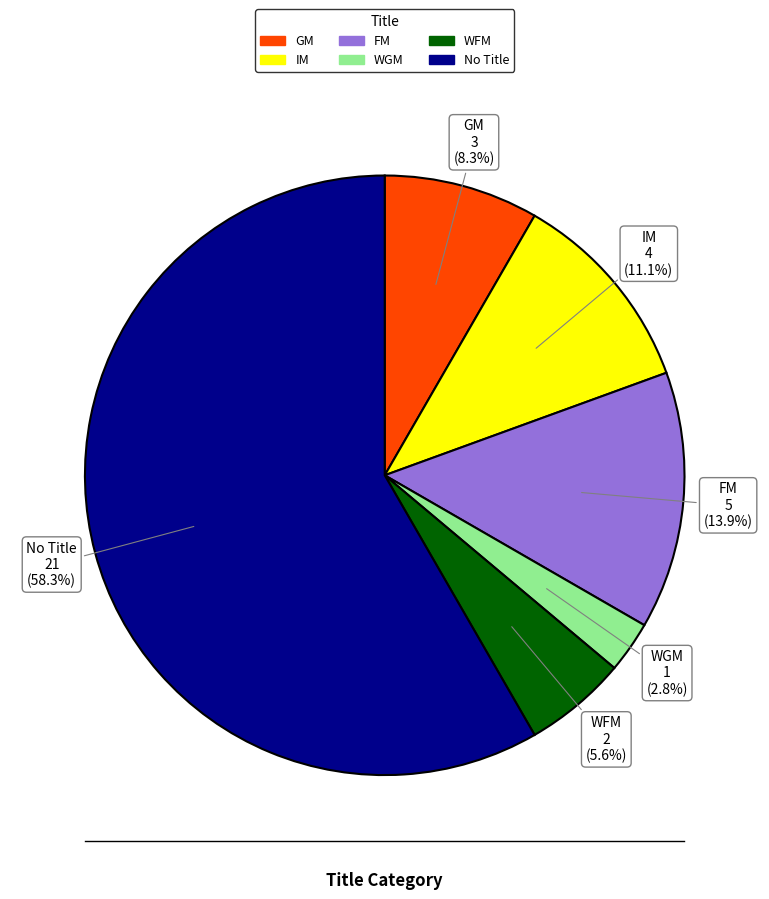

Is there a majority slice in this chart?

Yes